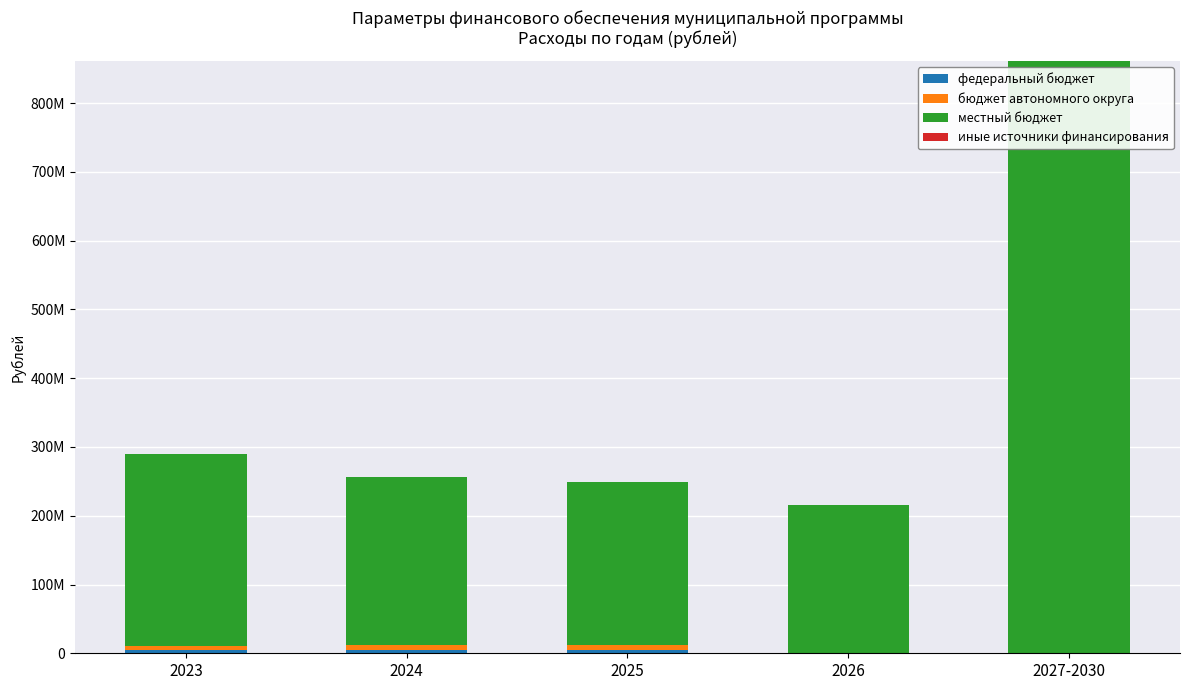

Are the bars horizontal?

No